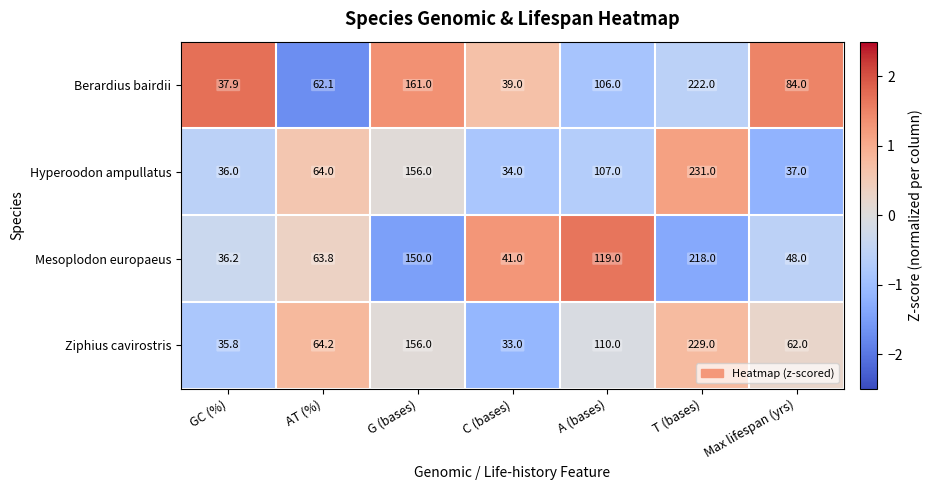

What is the minimum value shown in the chart?

33.0